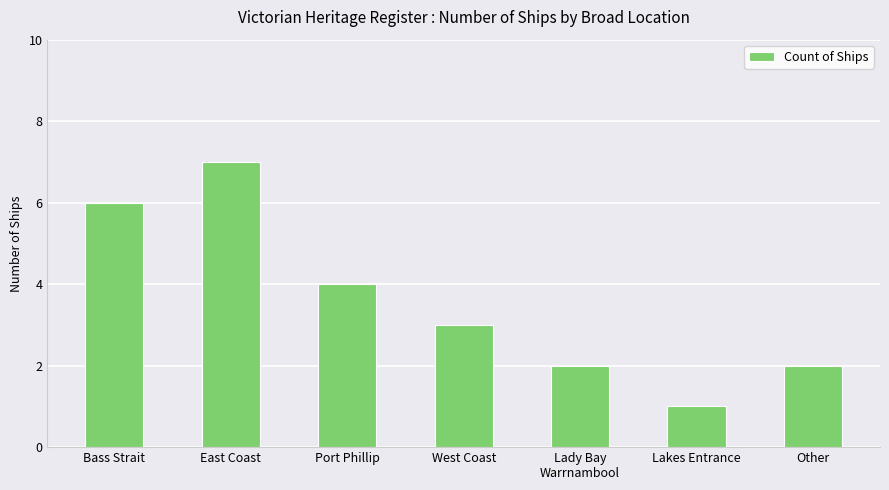

What is the value of the 1st bar from the left?

6